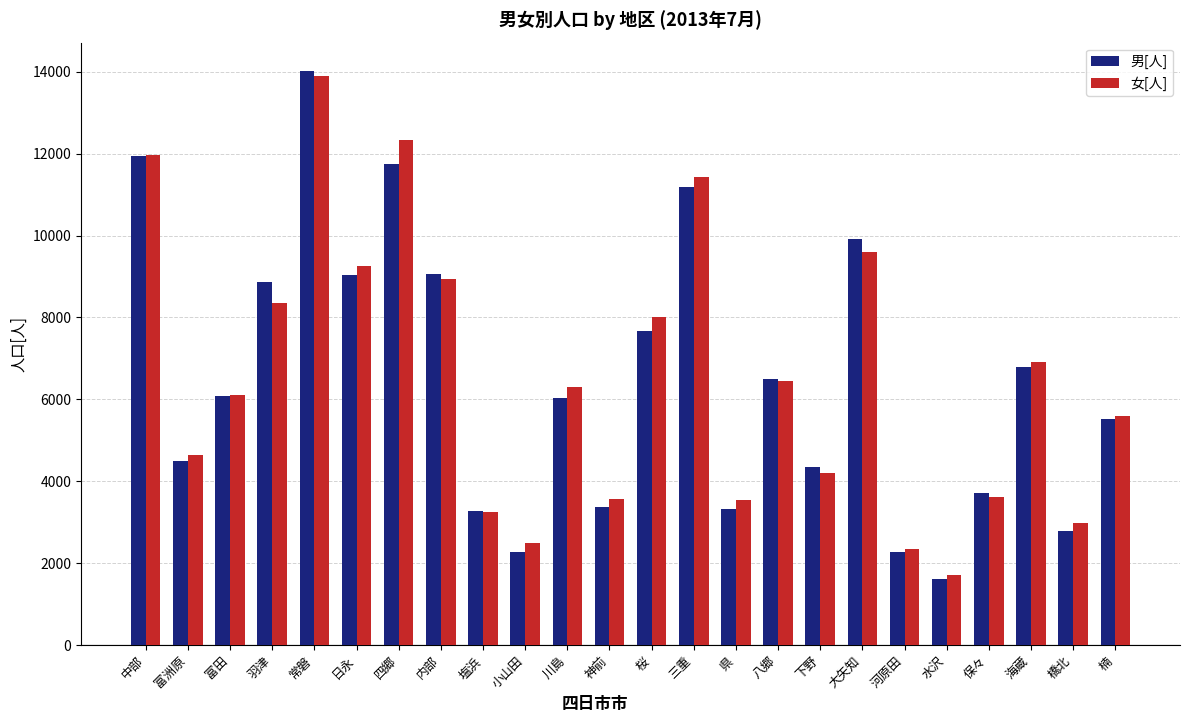

Which category has the highest value in the 女[人] series?

常磐